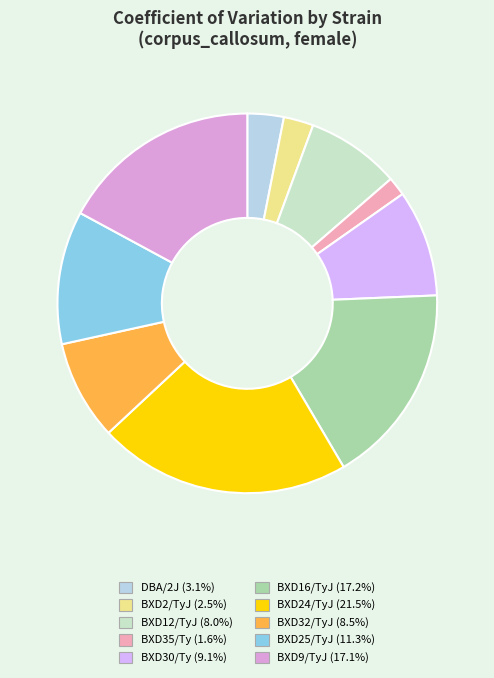

Between BXD24/TyJ and BXD30/Ty, which is larger?

BXD24/TyJ